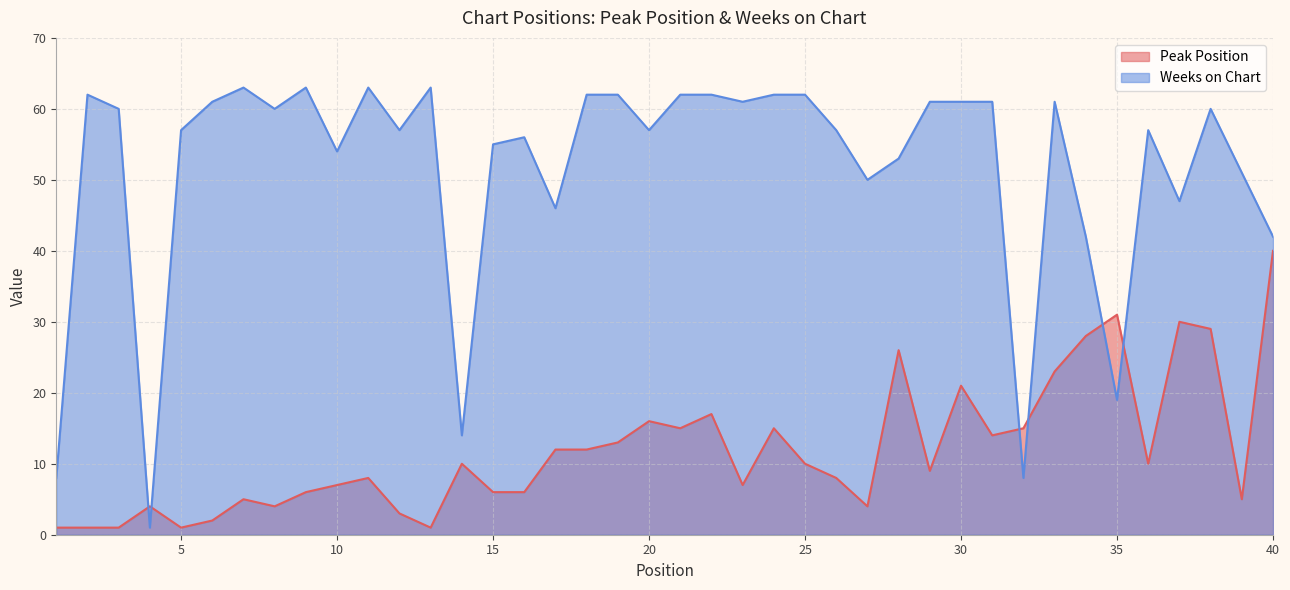

Reading left to right, what are all the values shown in this chart?

Peak Position: 1	1	1	4	1	2	5	4	6	7	8	3	1	10	6	6	12	12	13	16	15	17	7	15	10	8	4	26	9	21	14	15	23	28	31	10	30	29	5	40
Weeks on Chart: 8	62	60	1	57	61	63	60	63	54	63	57	63	14	55	56	46	62	62	57	62	62	61	62	62	57	50	53	61	61	61	8	61	42	19	57	47	60	51	42